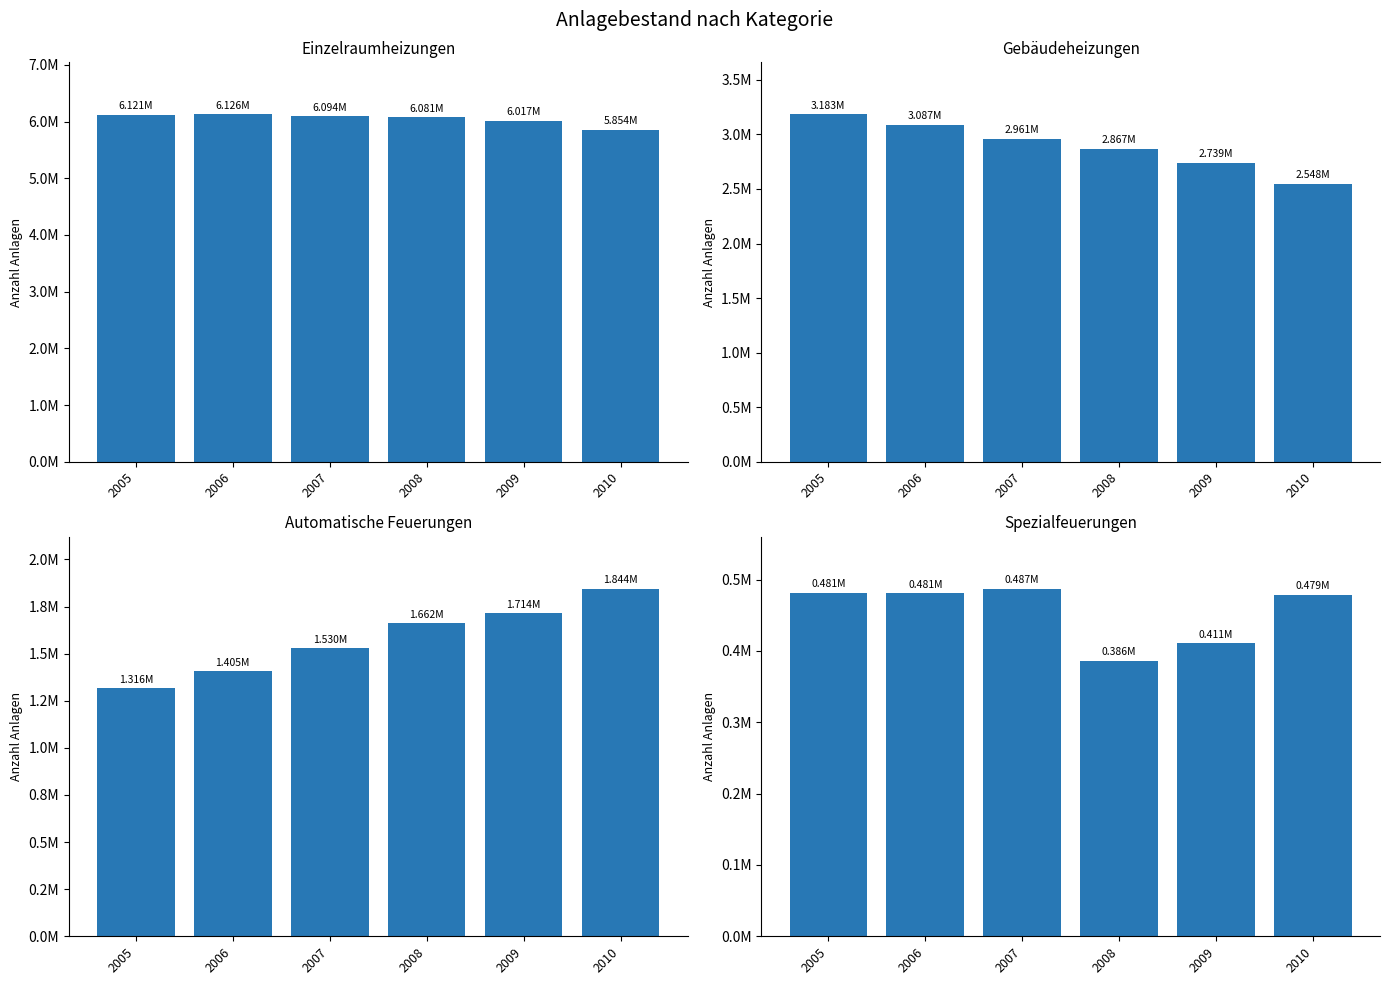

Where does the Automatische Feuerungen series first go above 1662315?

2009